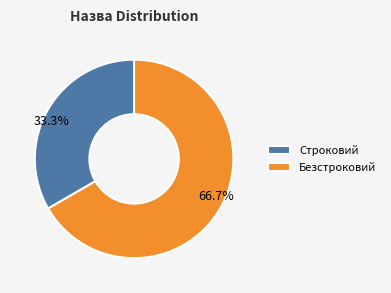

Rank the categories by value from lowest to highest.

Строковий, Безстроковий